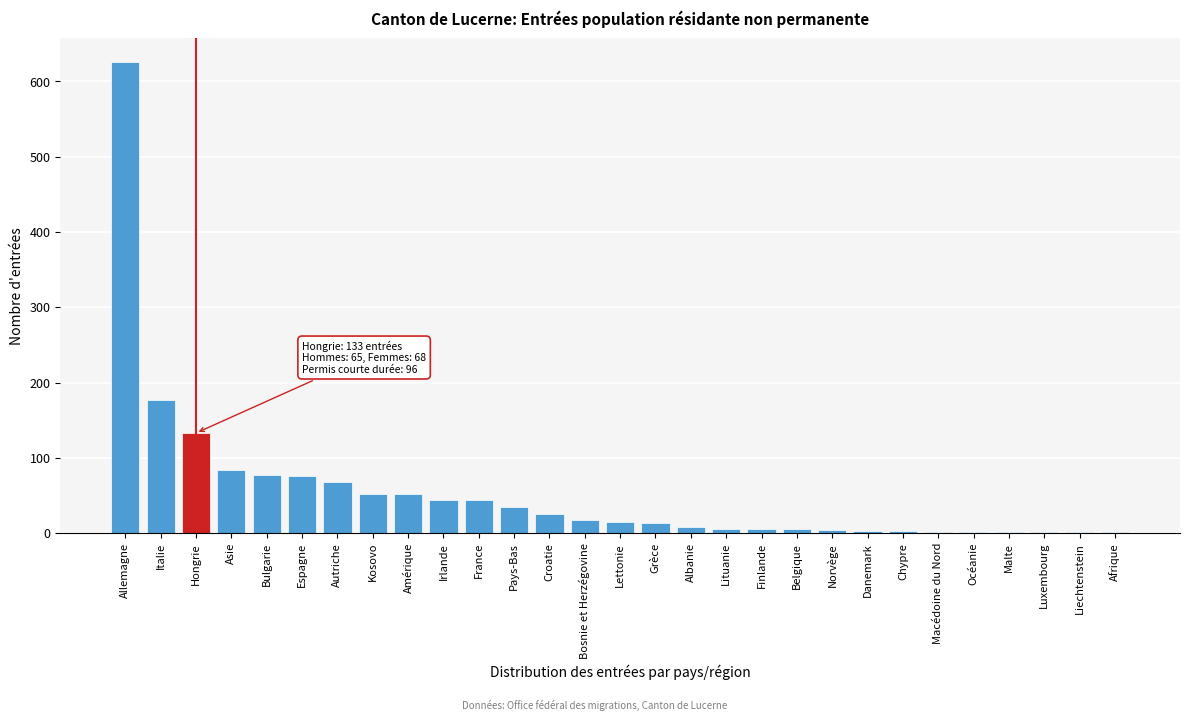

What is the sum of all values?

1580